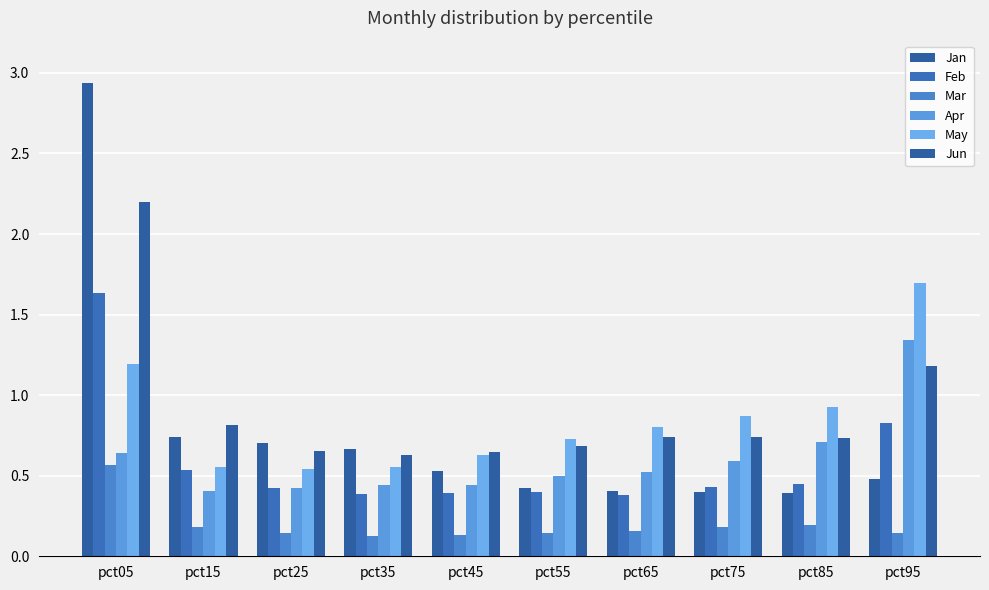

What is the difference between the Mar values at pct15 and pct45?

0.1